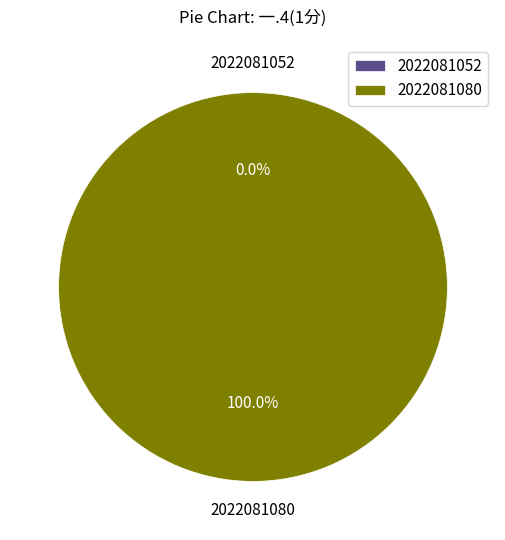

The 2022081080 slice represents 99% of the pie. True or false?

False